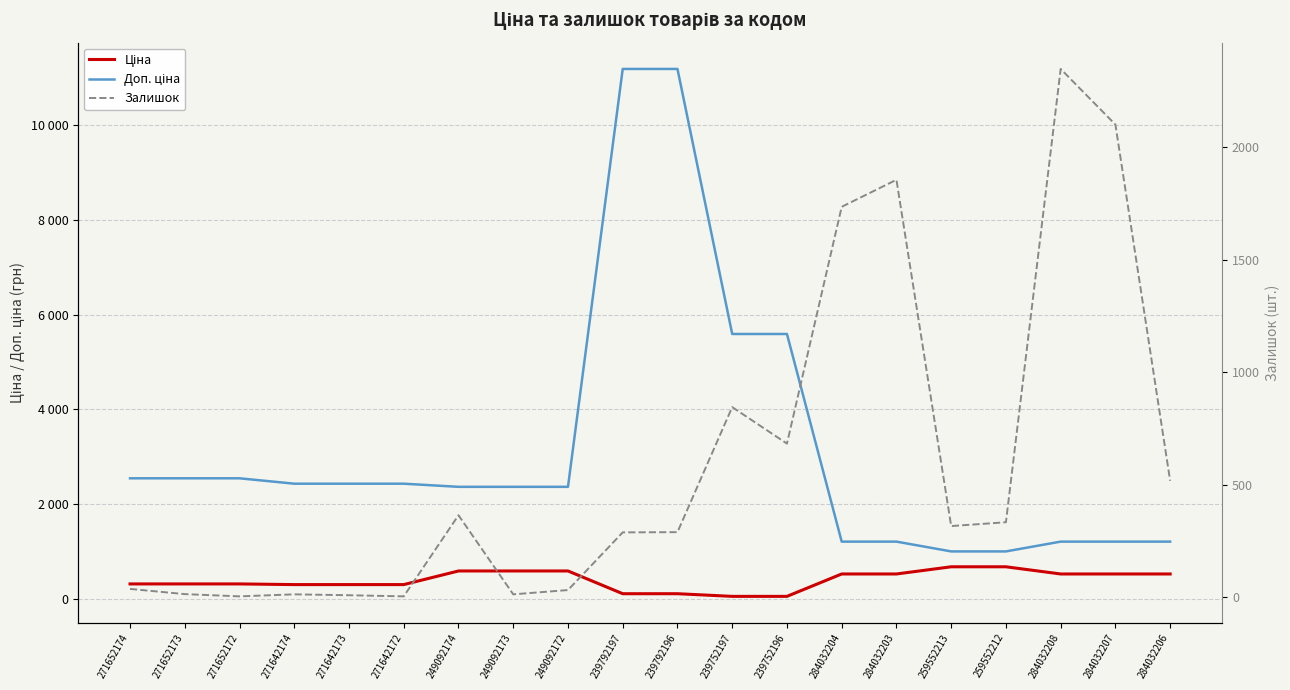

Which series ends up on top after the final intersection of Залишок and Доп. ціна?

Доп. ціна